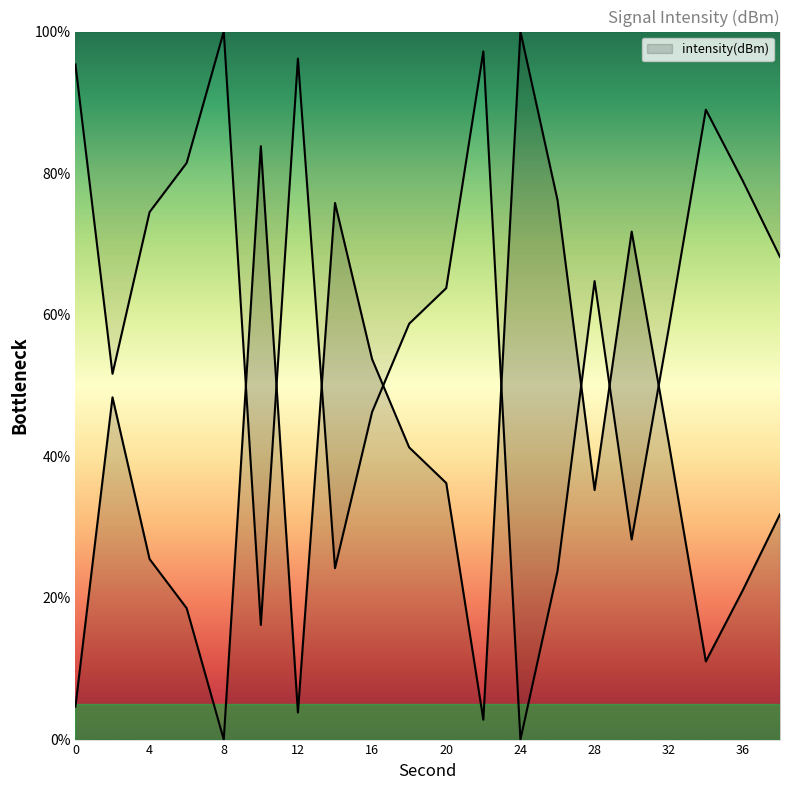

Which category has the highest value across all series?

24